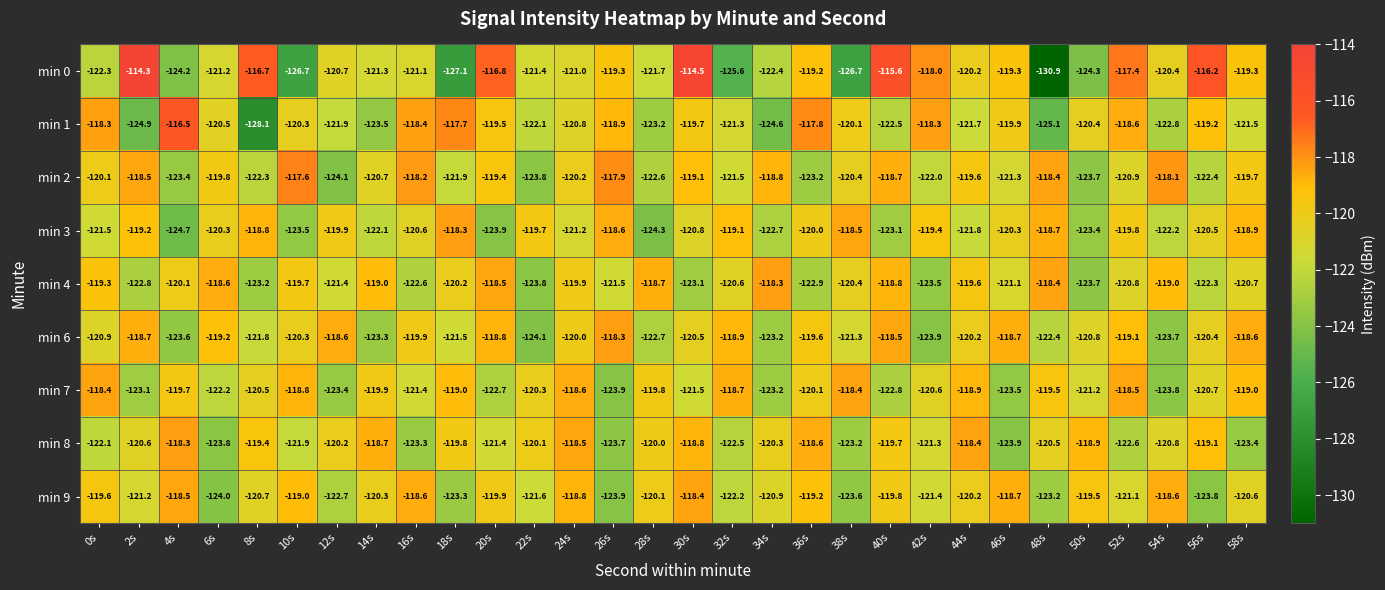

Read the min 2 value at 6s.

-119.8